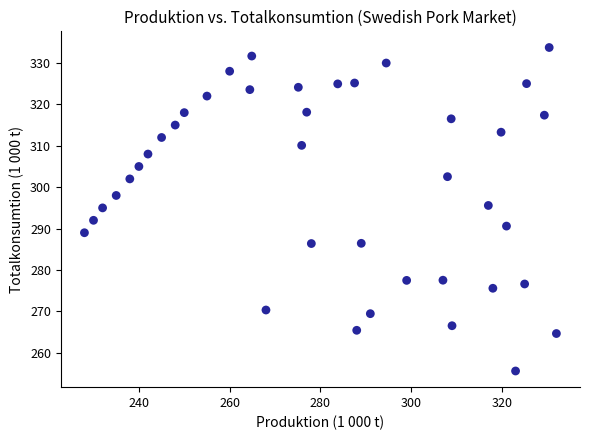

What is the range of X values (max minus min)?

104.0